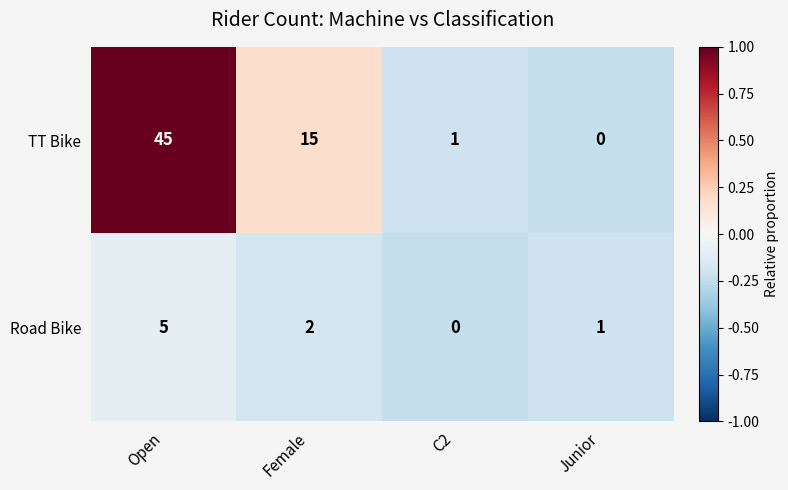

Which series has the largest total across all categories?

TT Bike